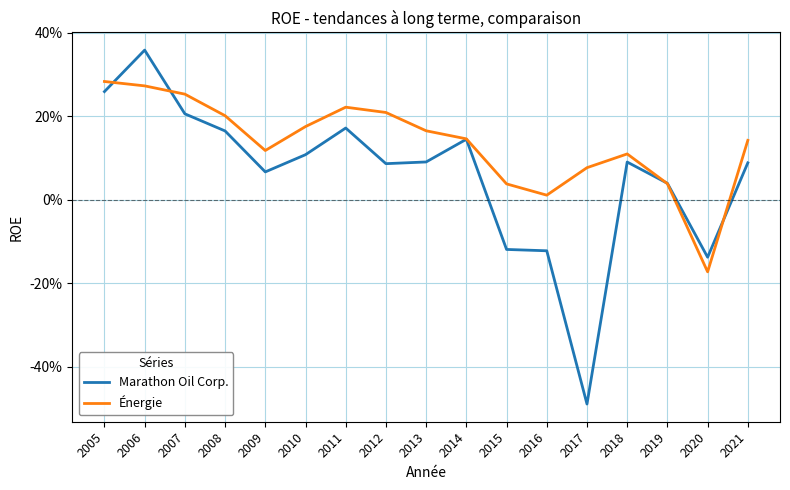

What are all the series names shown in the legend?

Marathon Oil Corp., Énergie